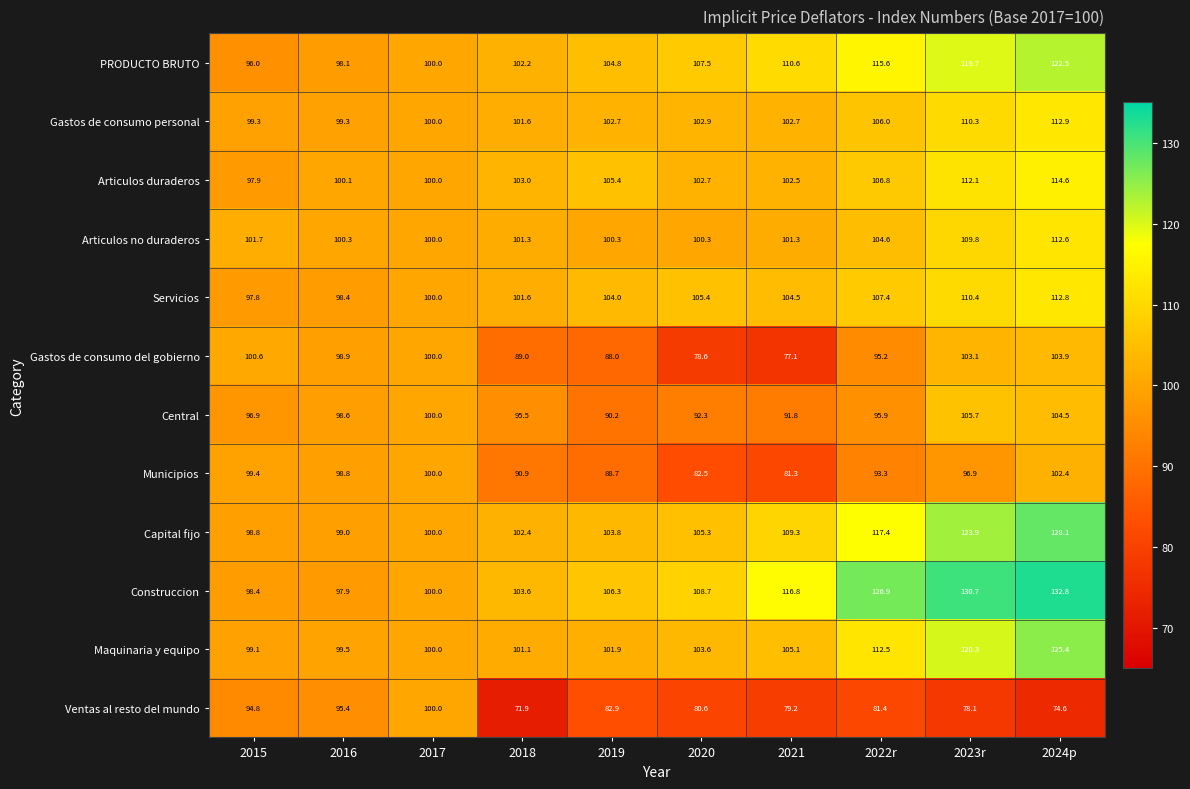

Is it true that Ventas al resto del mundo equals 78.1 at 2023r?

True